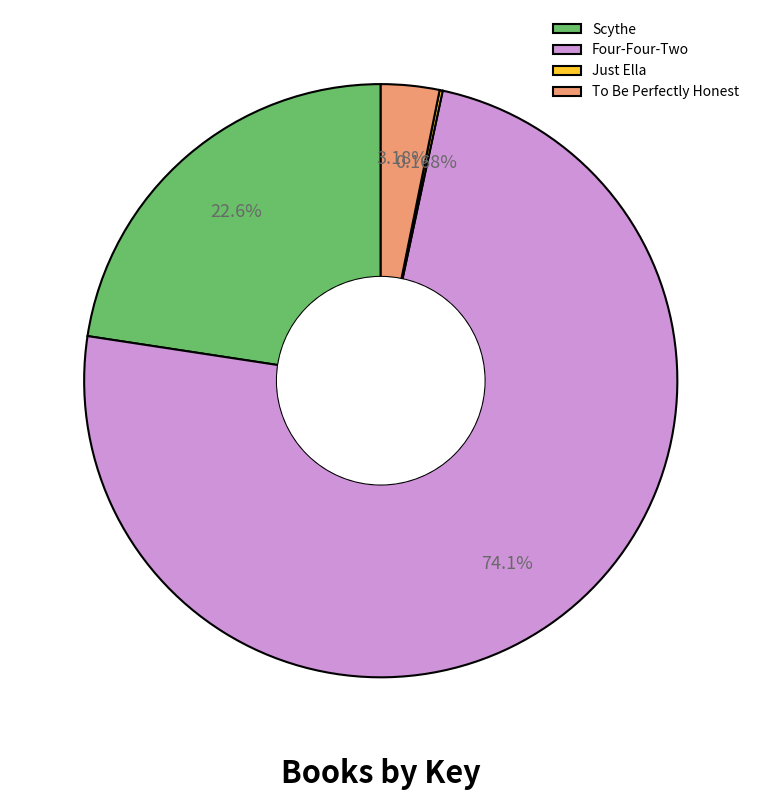

Do Four-Four-Two and To Be Perfectly Honest together represent more than half of the pie?

Yes